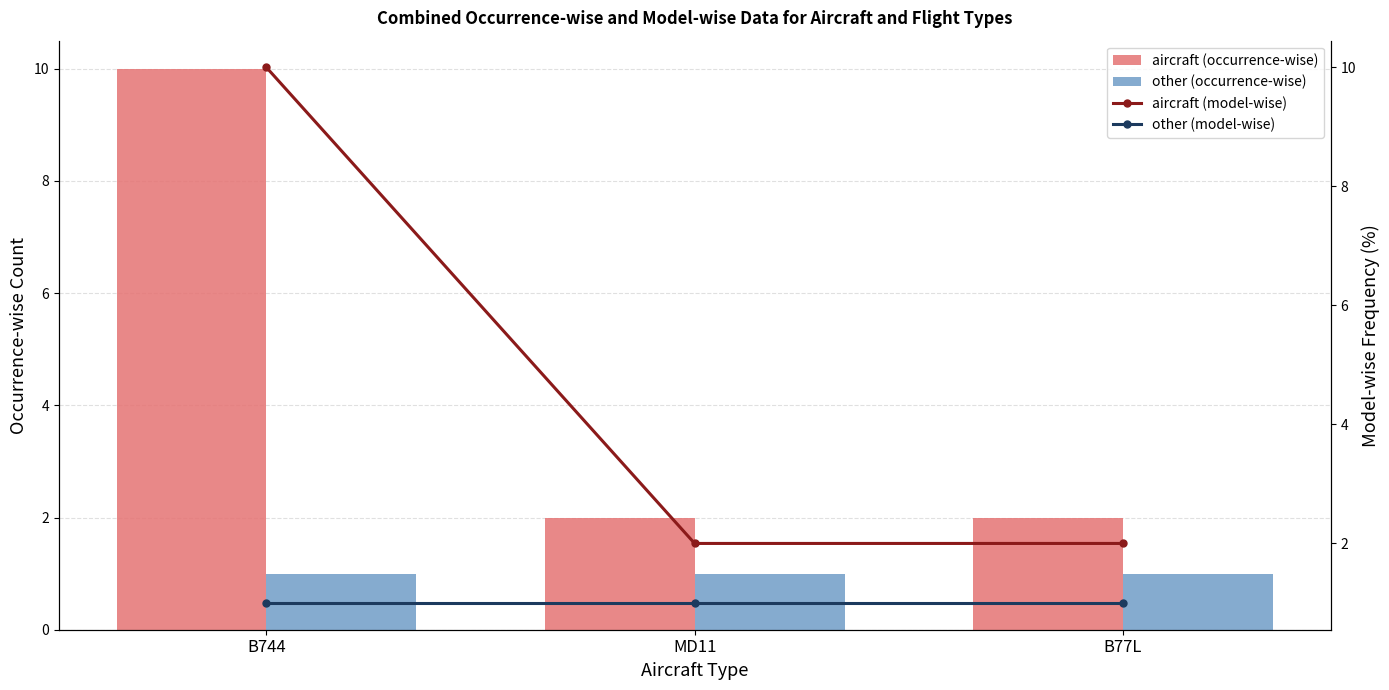

At which category is the sum across all series the highest?

B744